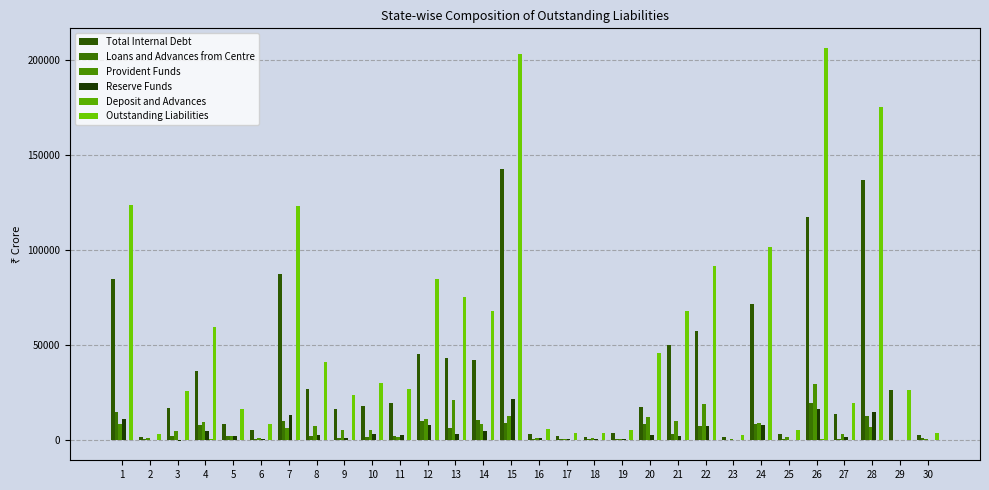

What is the maximum value shown in the chart?

206428